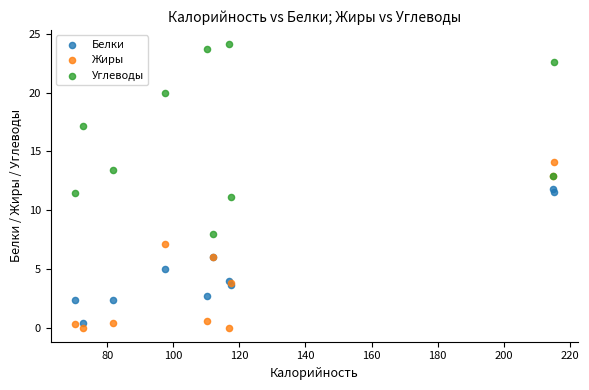

In the Углеводы series, what Y value is closest to 16?

17.2